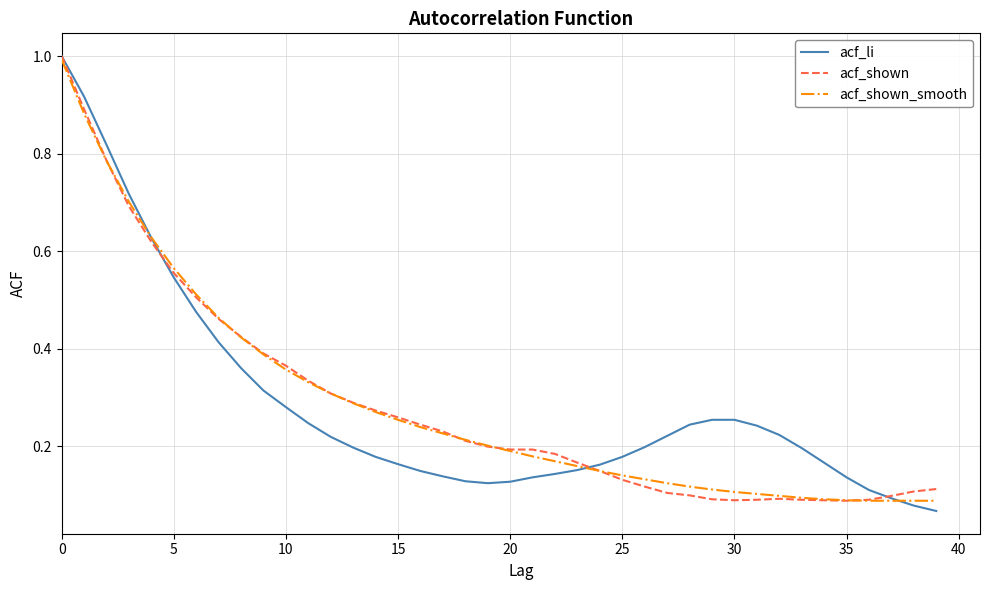

What is the maximum value shown in the chart?

1.0